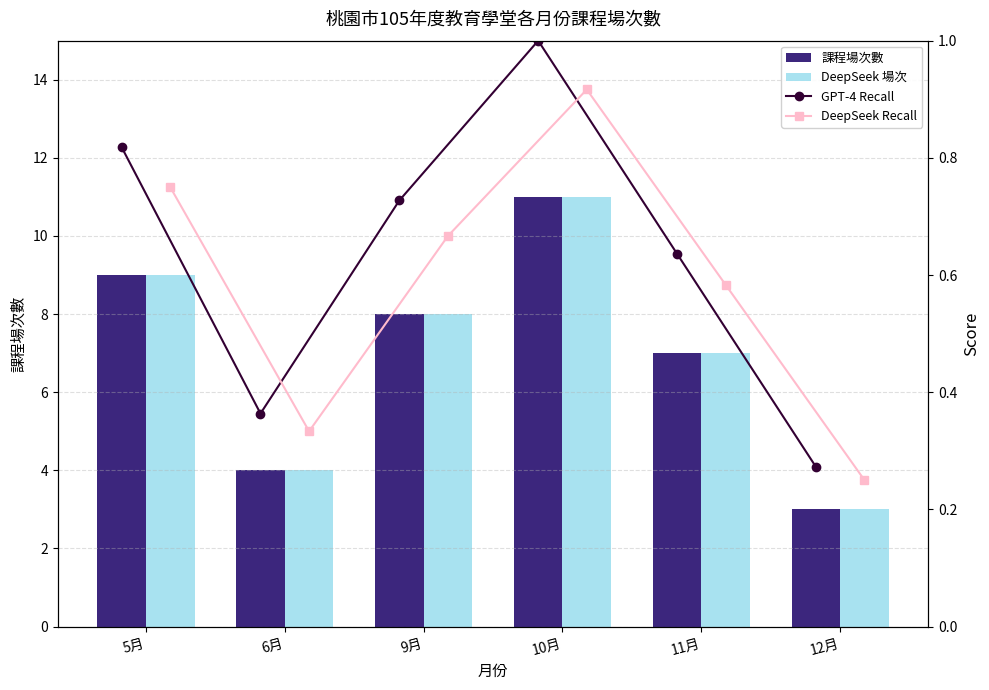

What is the minimum value for 課程場次數?

3.0